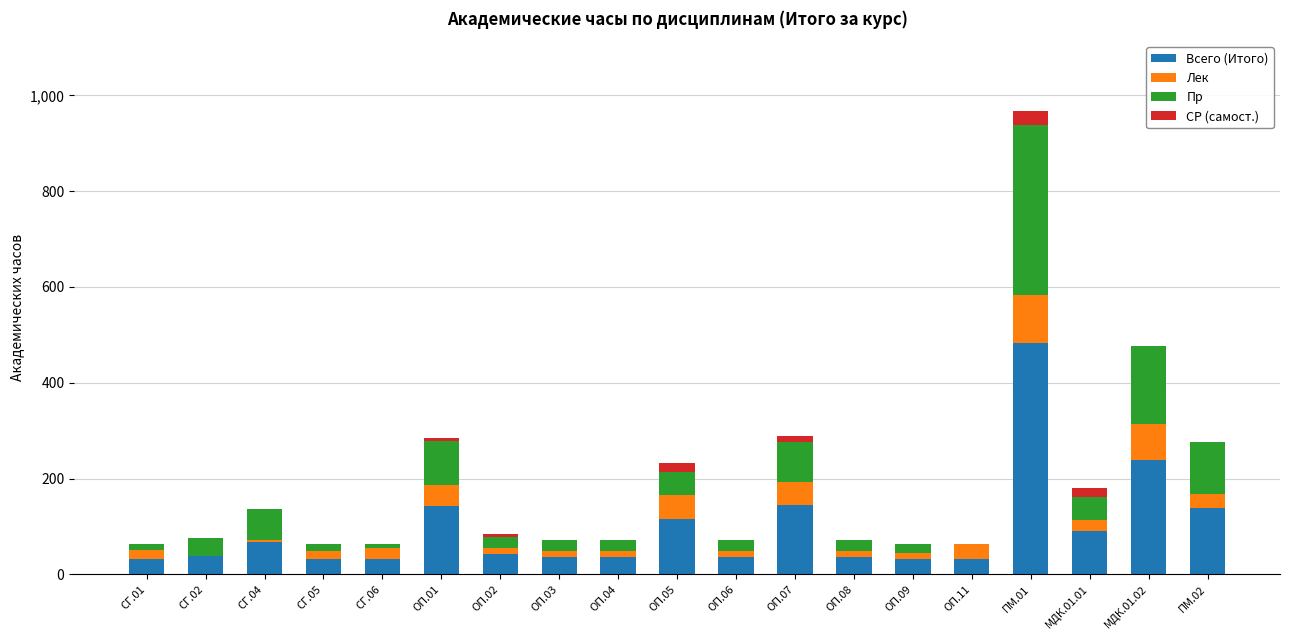

Are the bars horizontal?

No